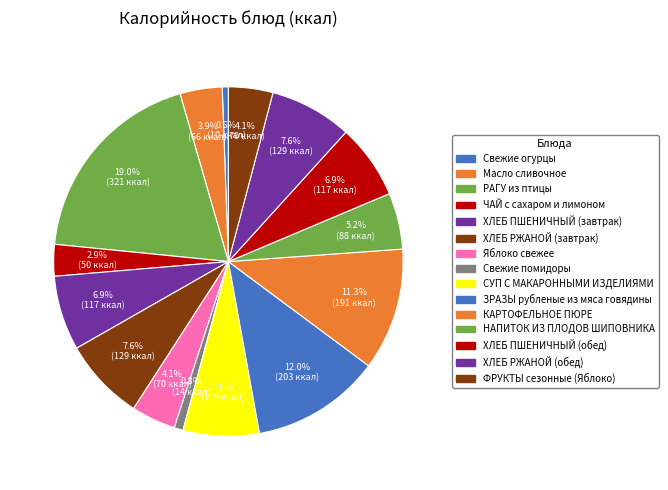

Count the number of slices in the pie.

15